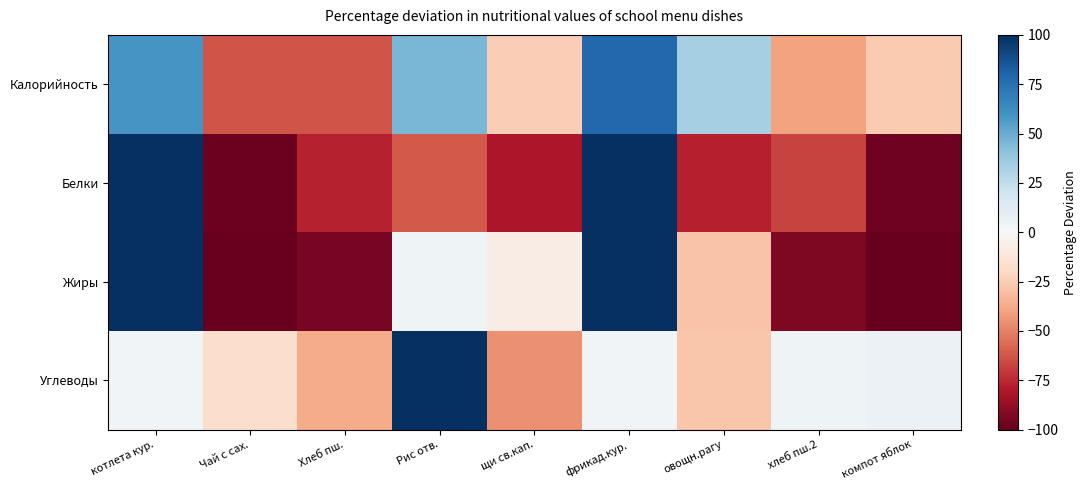

How many distinct data groups are displayed?

4